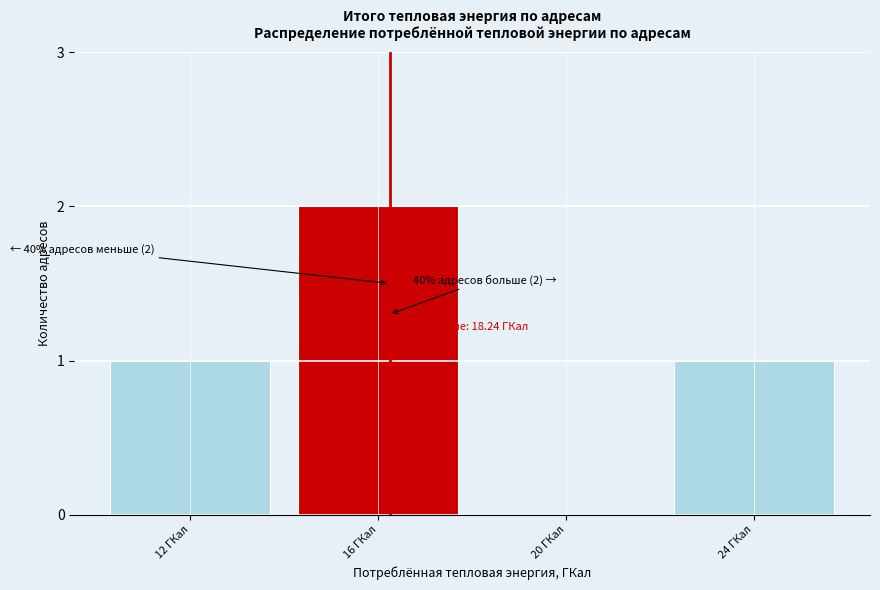

Reading left to right, extract all data points from this chart.

12 ГКал=1	16 ГКал=2	20 ГКал=0	24 ГКал=1